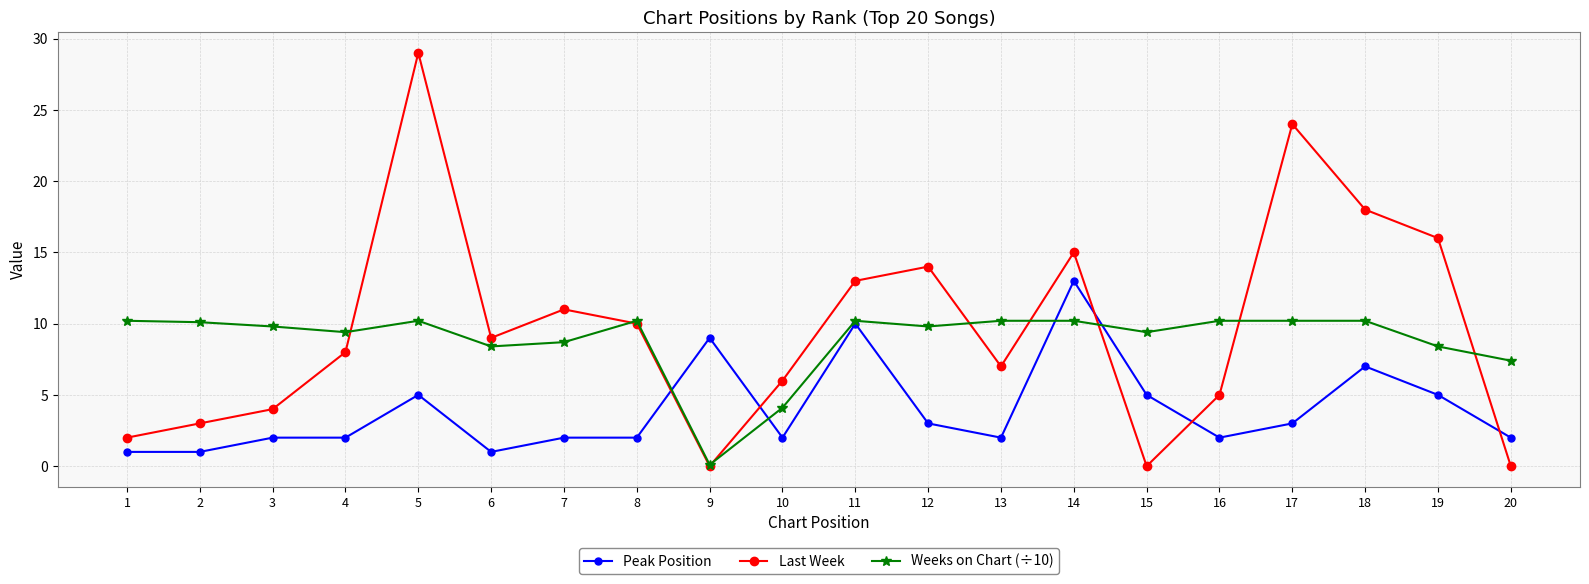

True or false: Weeks on Chart (÷10) has a value of 0.1 at 9.

True